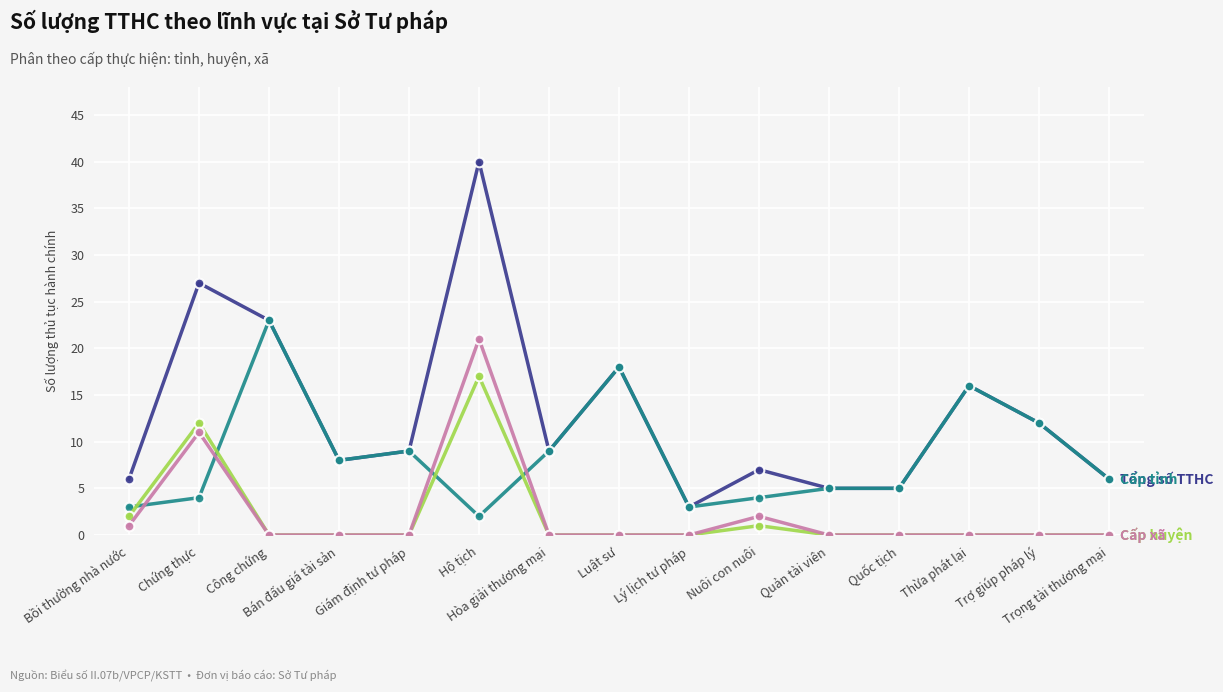

What is the maximum value shown in the chart?

40